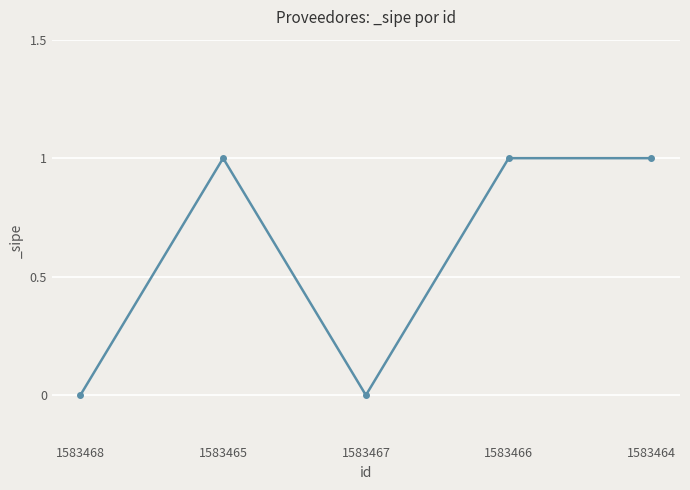

How many distinct data groups are displayed?

1